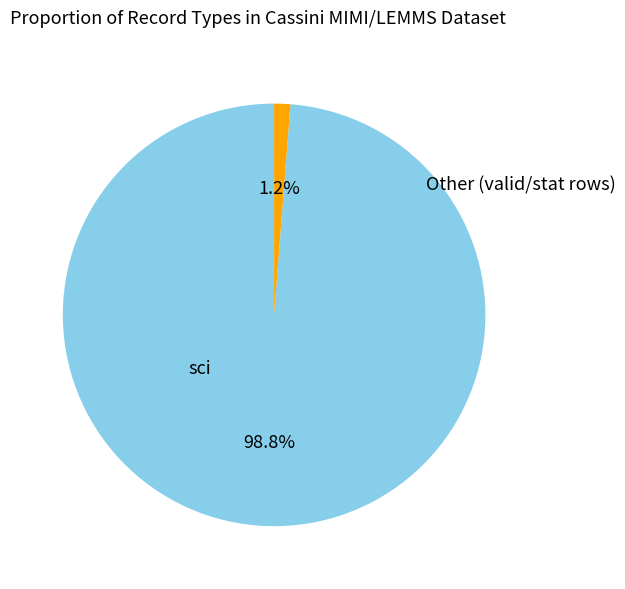

What is the majority slice?

sci